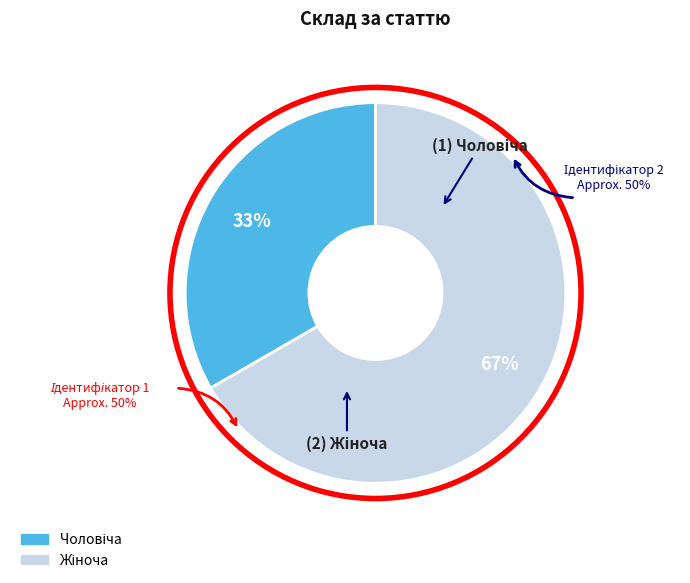

Count the number of slices in the pie.

2